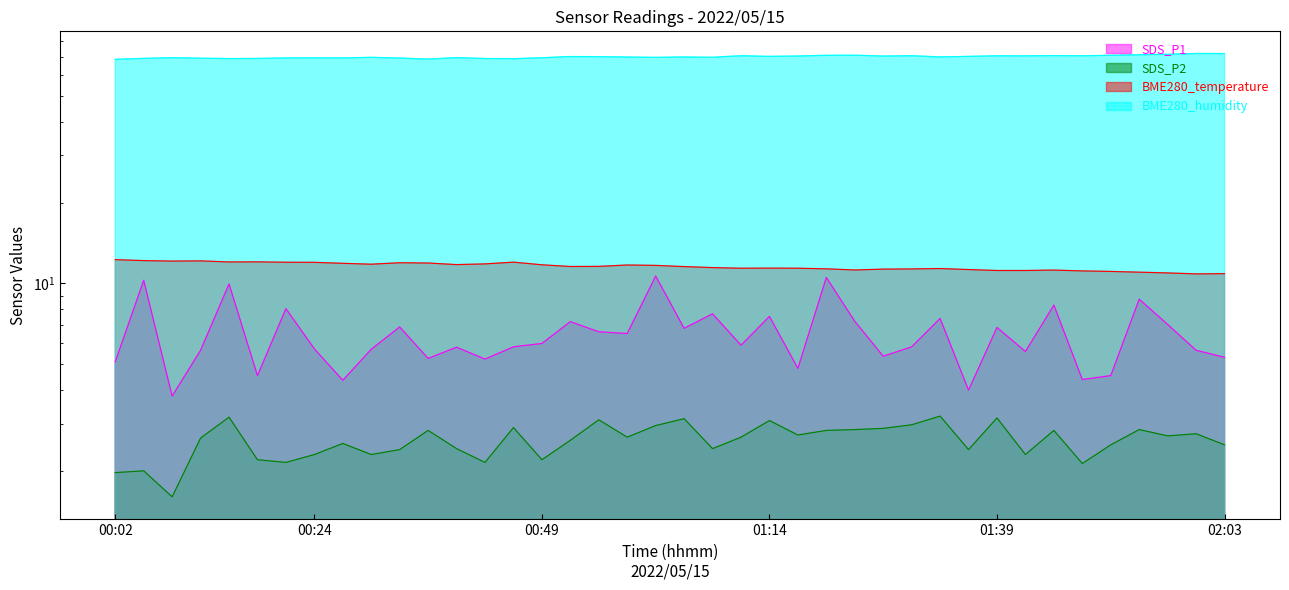

The SDS_P2 series shows 0.6 at 01:48. True or false?

False